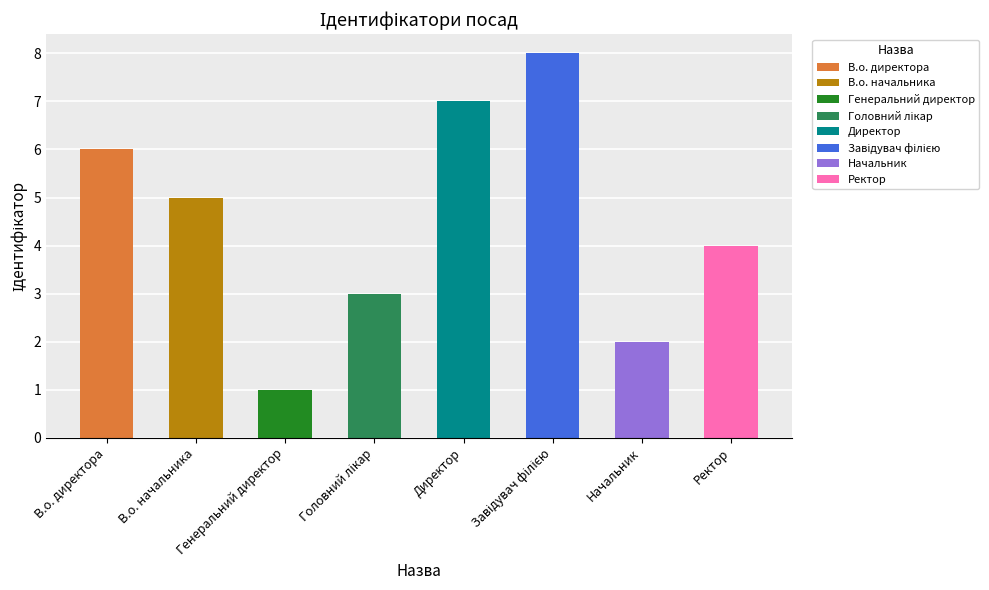

List the labels in order of value, largest first.

Завідувач філією, Директор, В.о. директора, В.о. начальника, Ректор, Головний лікар, Начальник, Генеральний директор